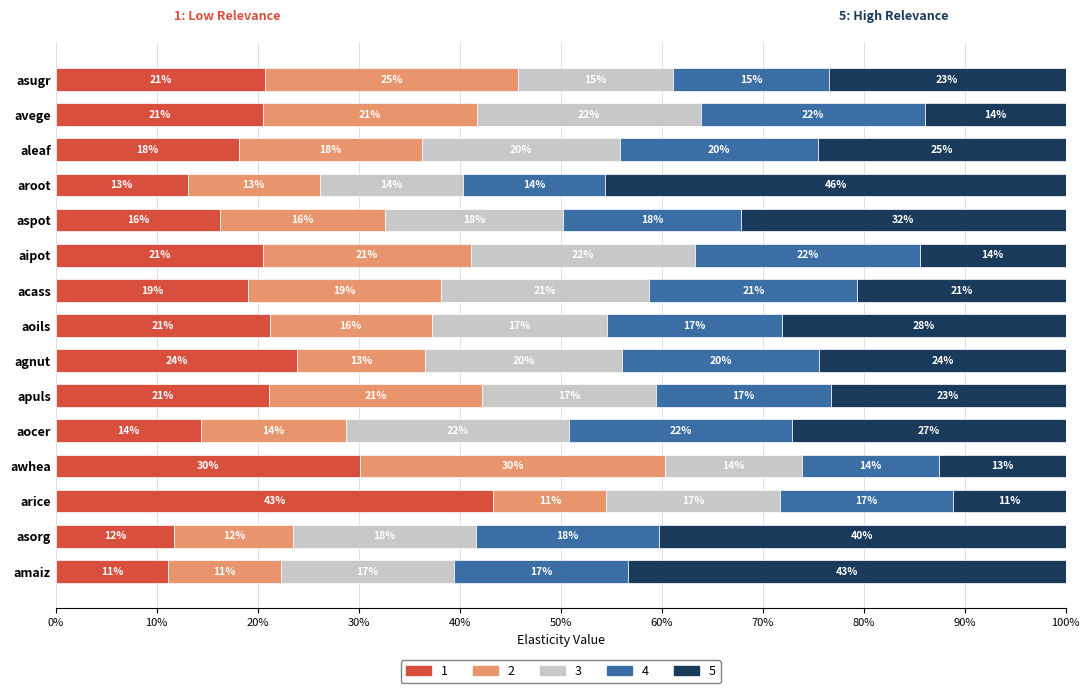

True or false: SIGMAT has a value of 9.2 at apuls.

False